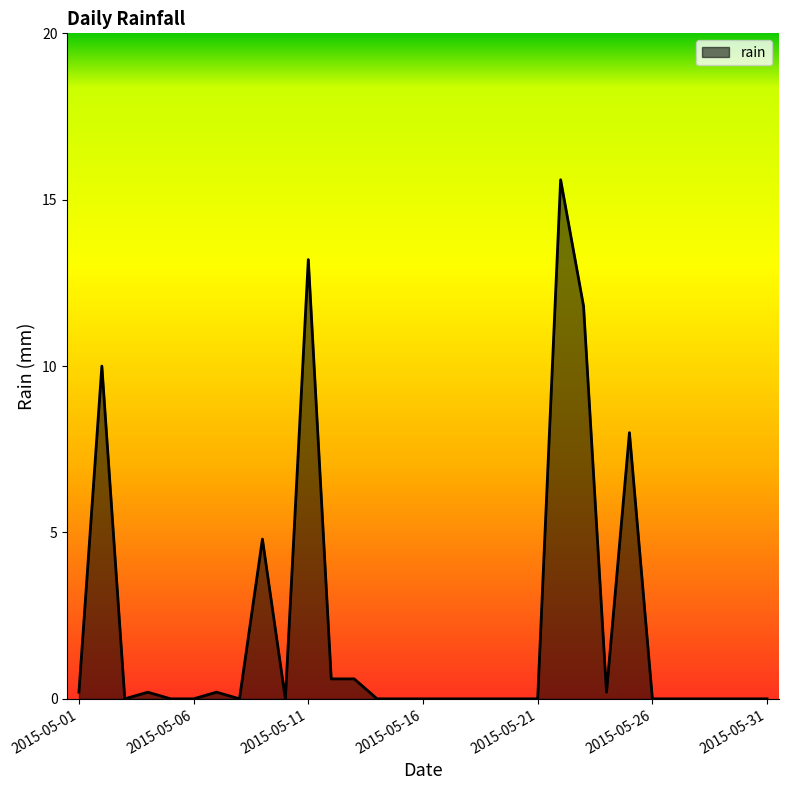

What is the maximum value shown in the chart?

15.6